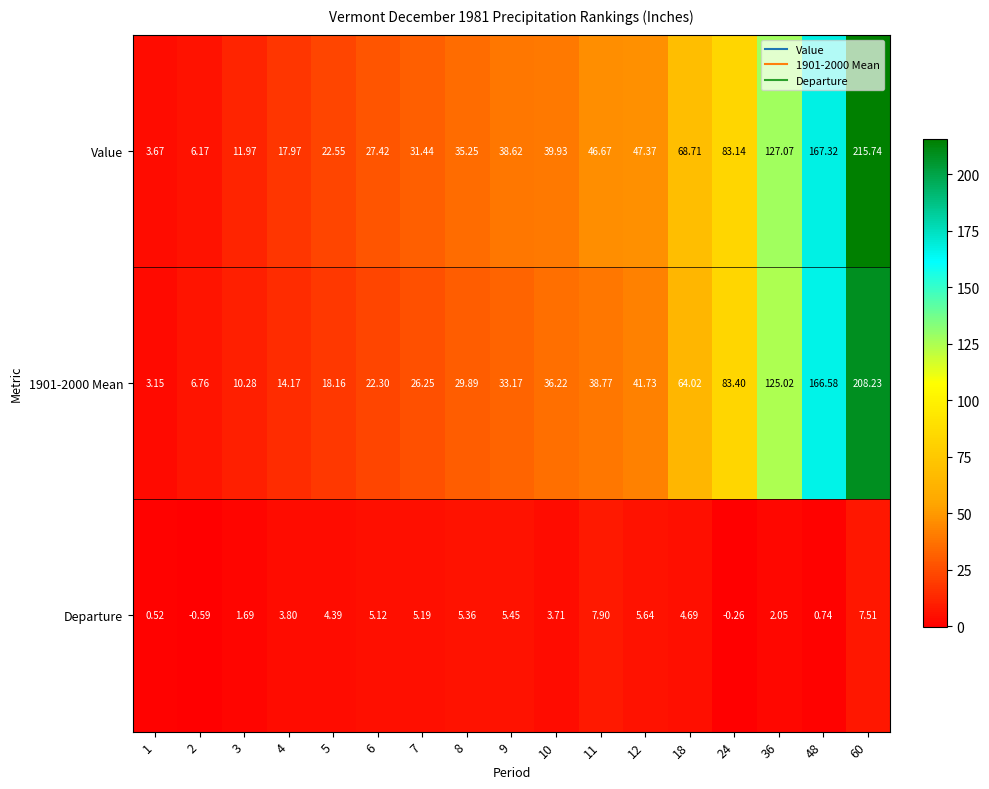

Which series changed the most between 48 and 60?

Value